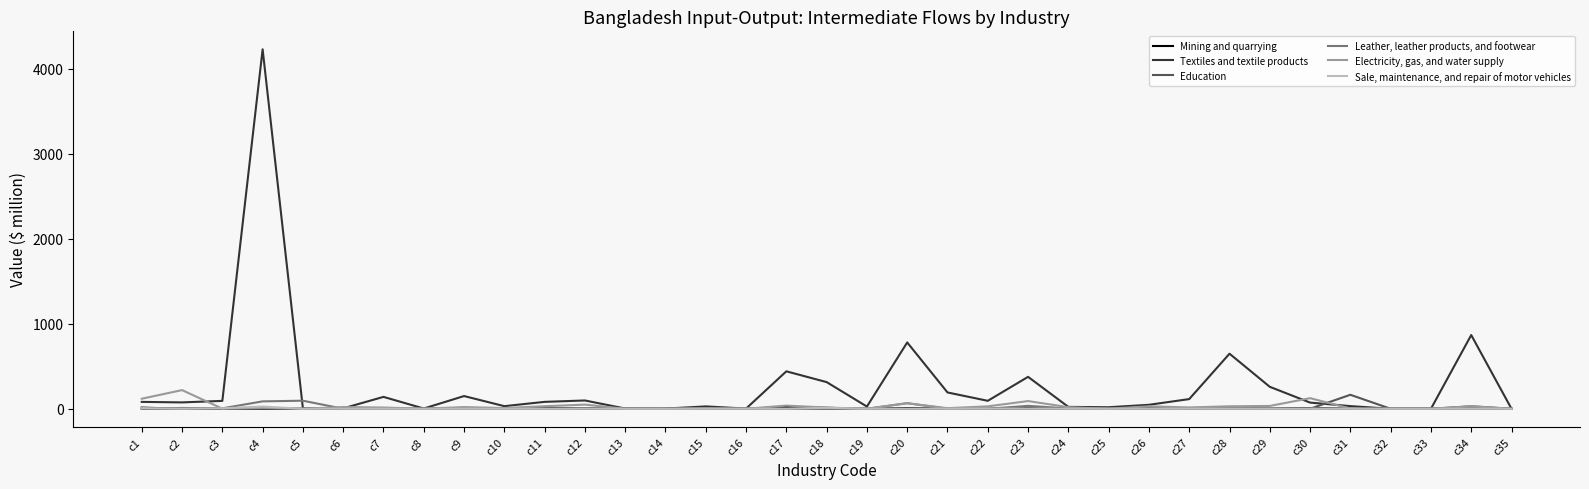

What is the difference between the second highest and minimum values in the Leather, leather products, and footwear series?

87.1